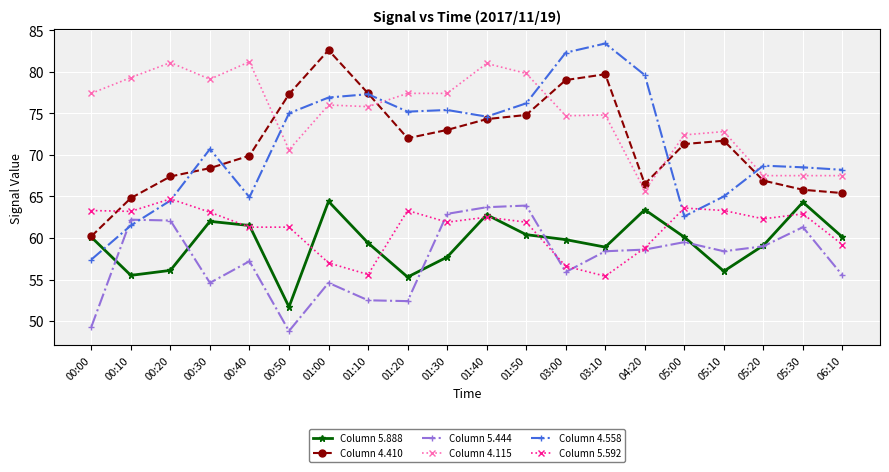

What is the highest value of the Column 4.115 series?

81.2